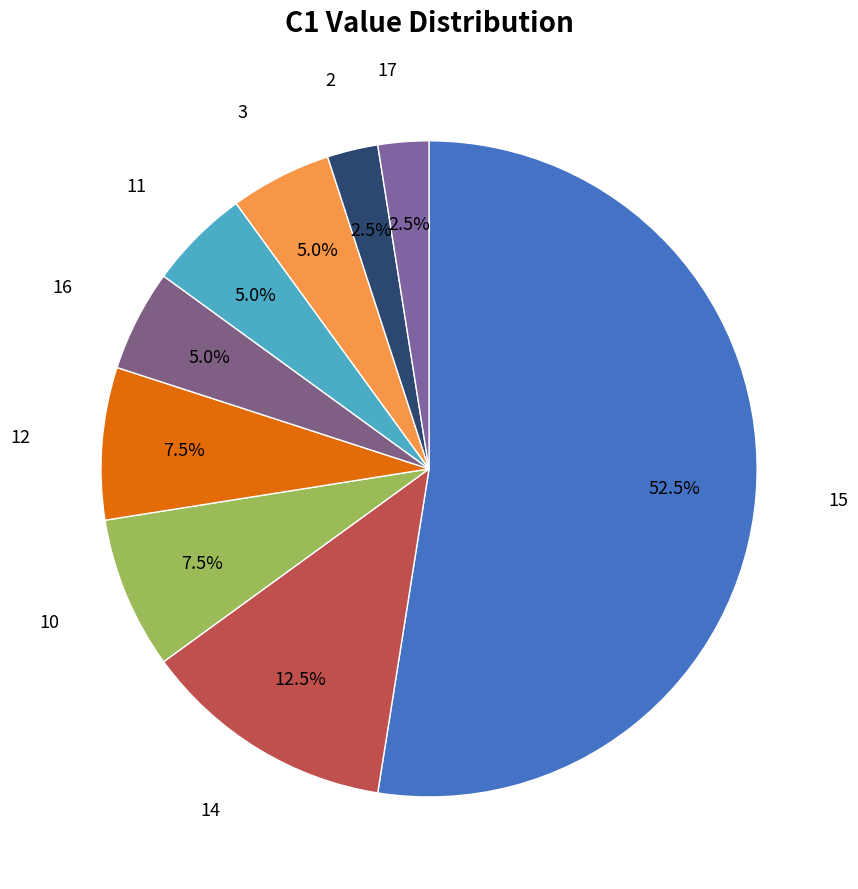

Which has a higher value, 10 or 17?

10